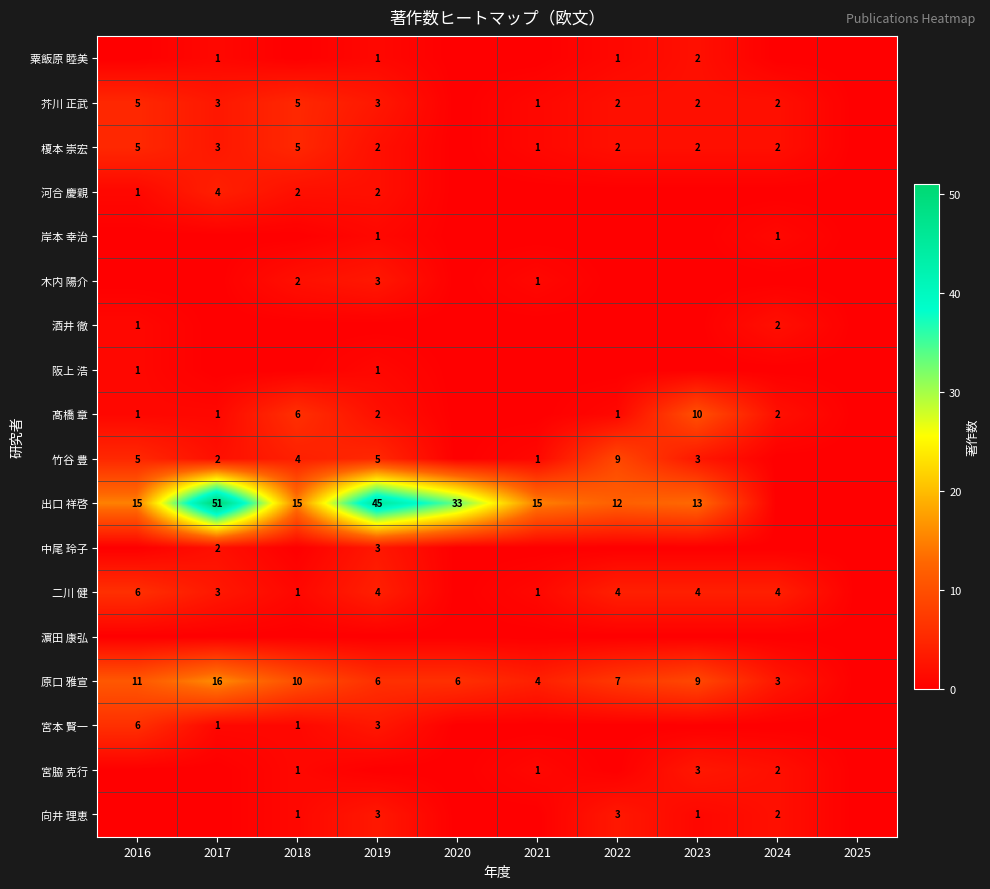

True or false: 岸本 幸治 has a value of 1 at 2019.

True